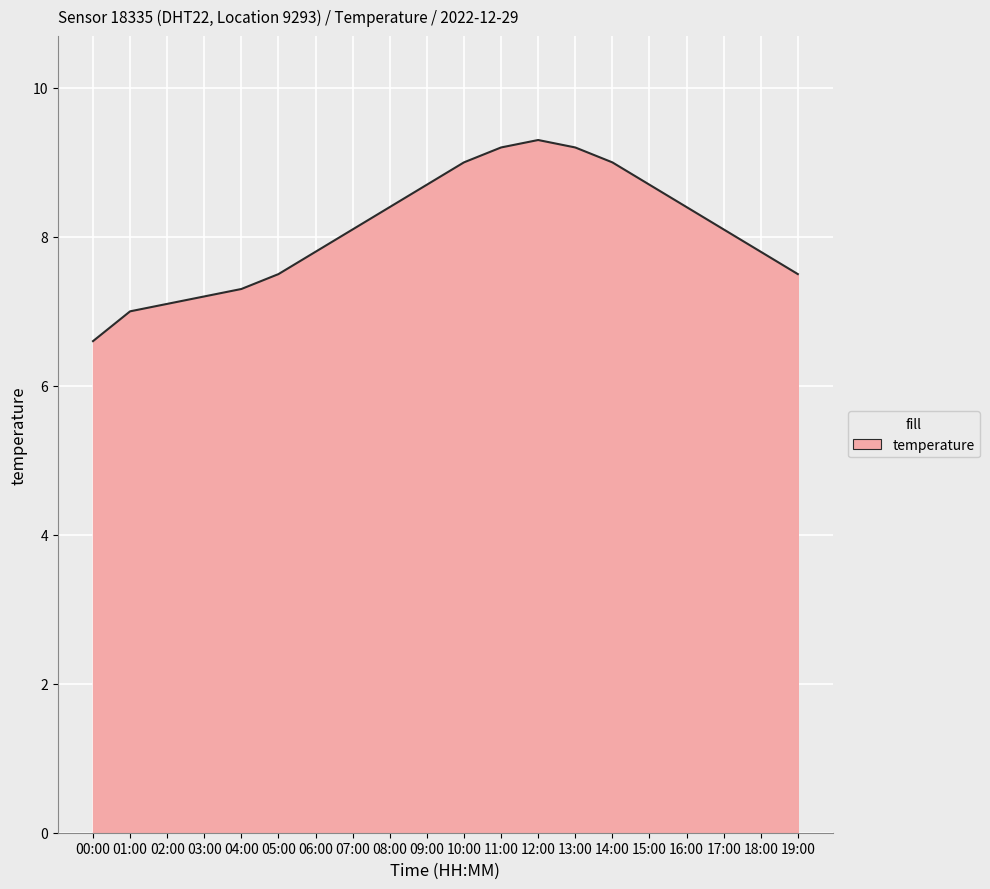

Which has a higher value, 03:00 or 09:00?

09:00